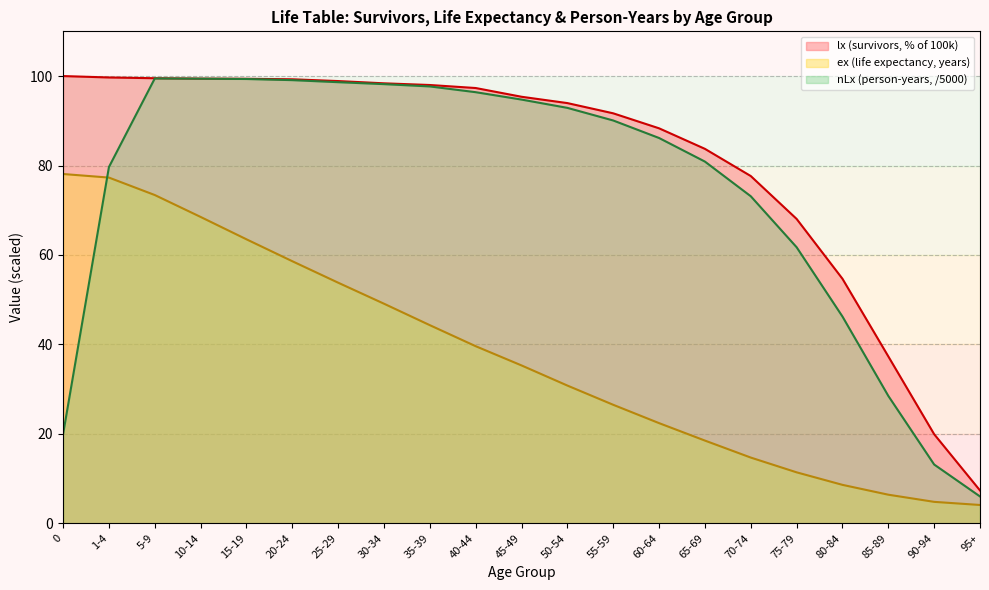

What is the value of the lx point at the 20th from the left?

19.9